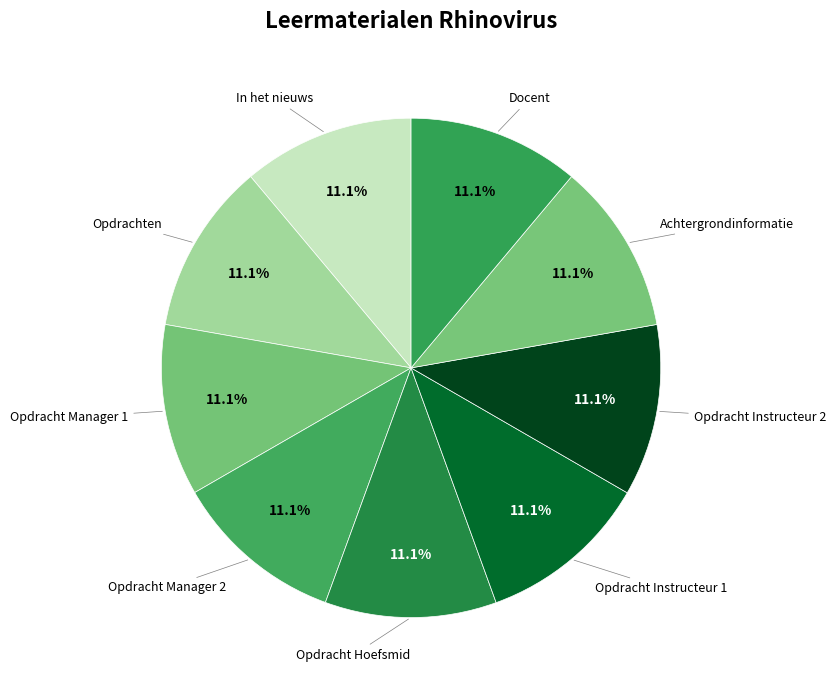

The Opdracht Manager 2 slice represents 1% of the pie. True or false?

False